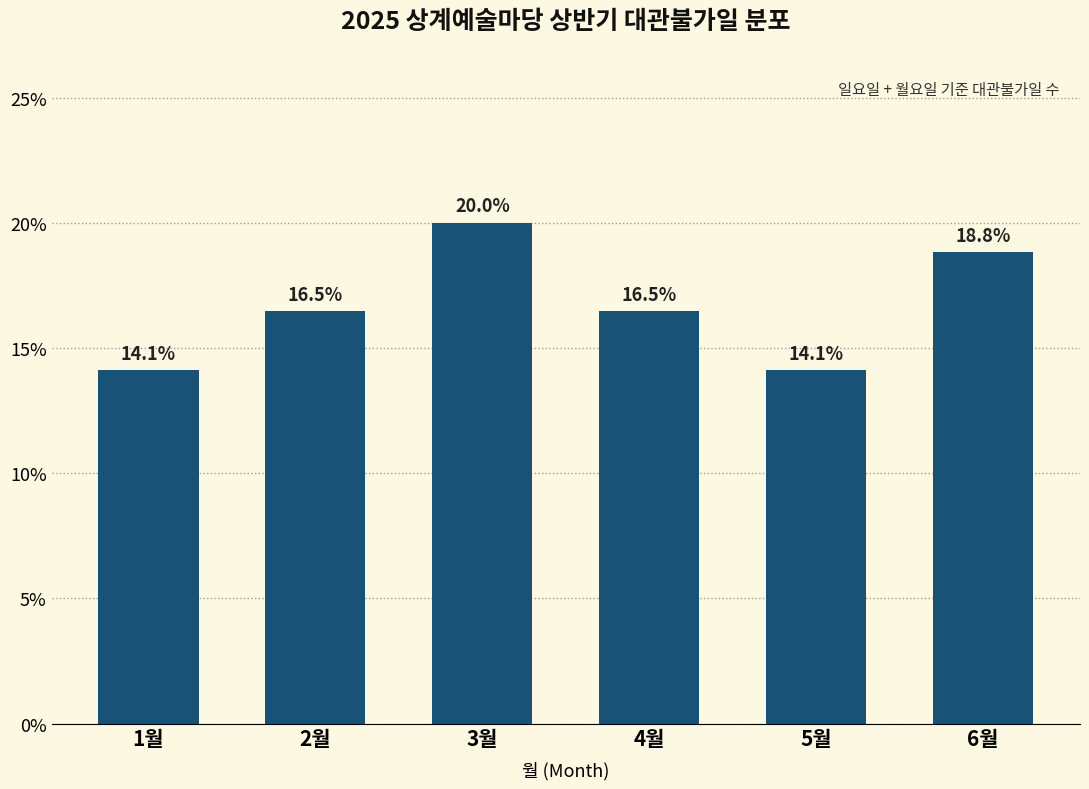

Reading right to left, extract all data points from this chart.

18.8	14.1	16.5	20.0	16.5	14.1